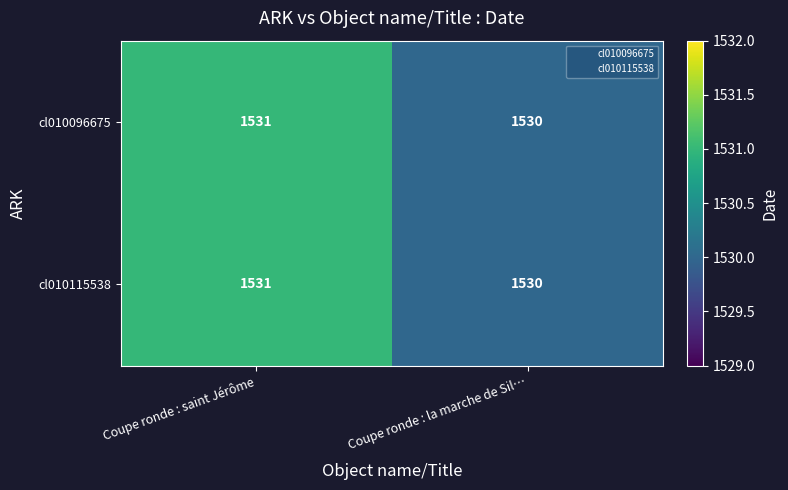

At which category is the sum across all series the highest?

Coupe ronde : saint Jérôme